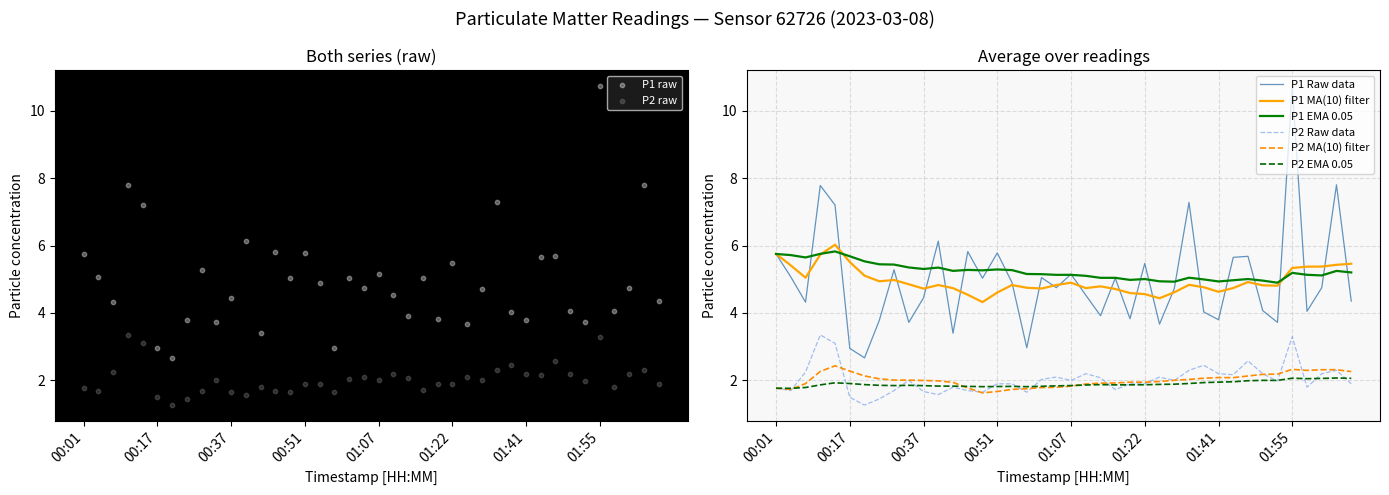

Which series has the largest total across all categories?

P1